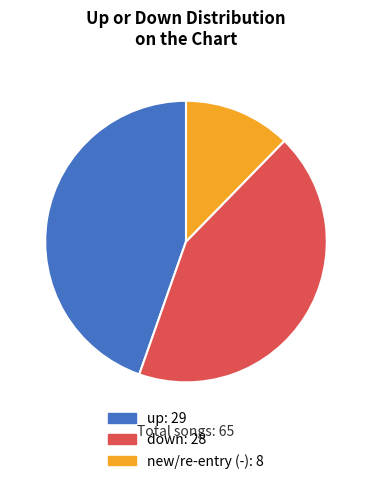

Does any single category account for the majority?

No